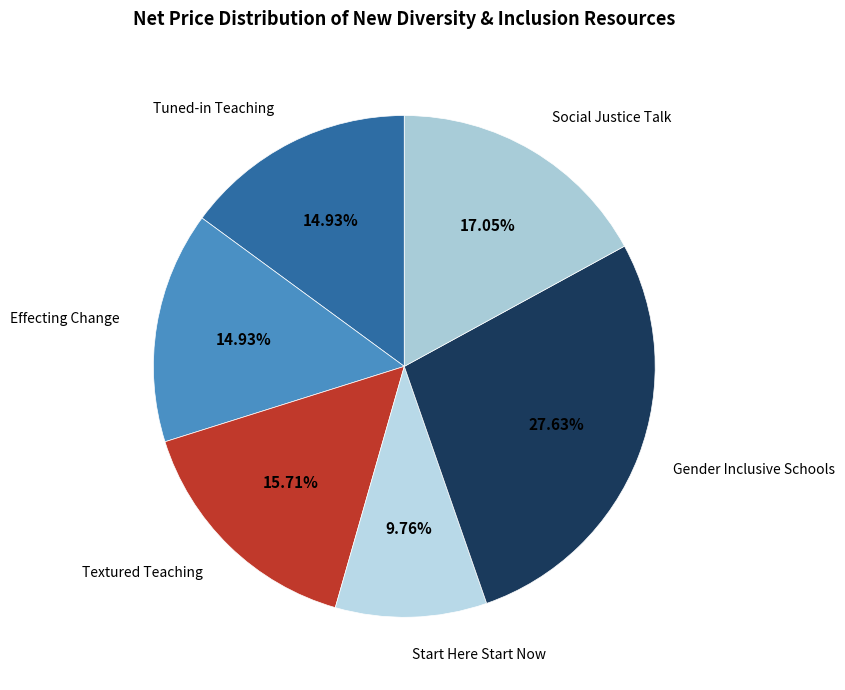

Is the sum of Textured Teaching and Social Justice Talk greater than half?

No